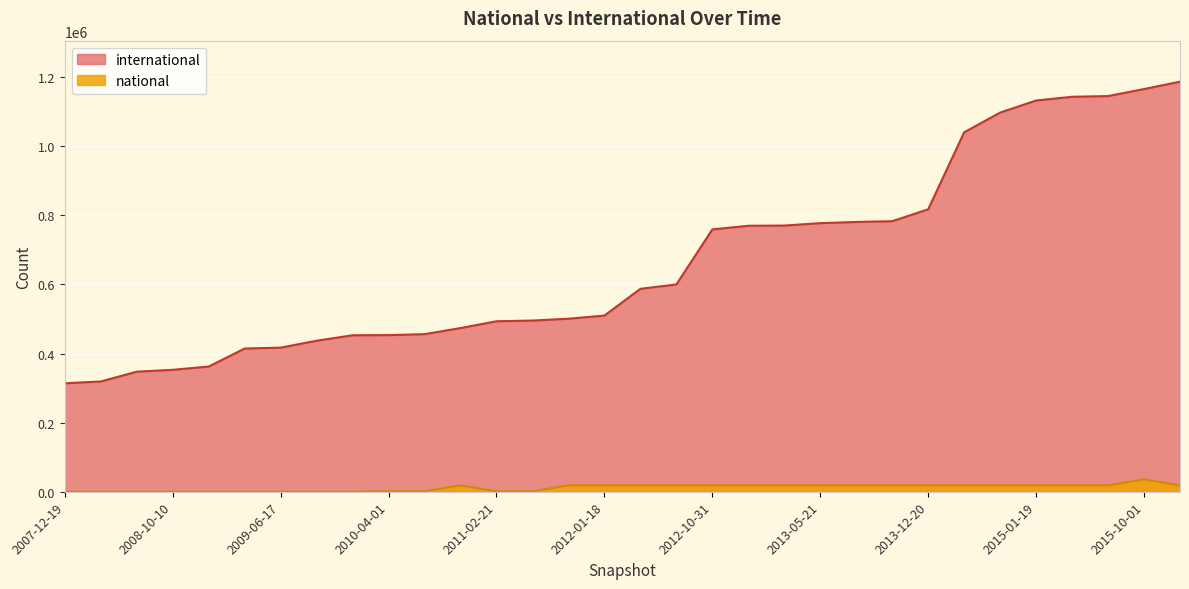

True or false: international has a value of 777550 at 2013-05-21.

True